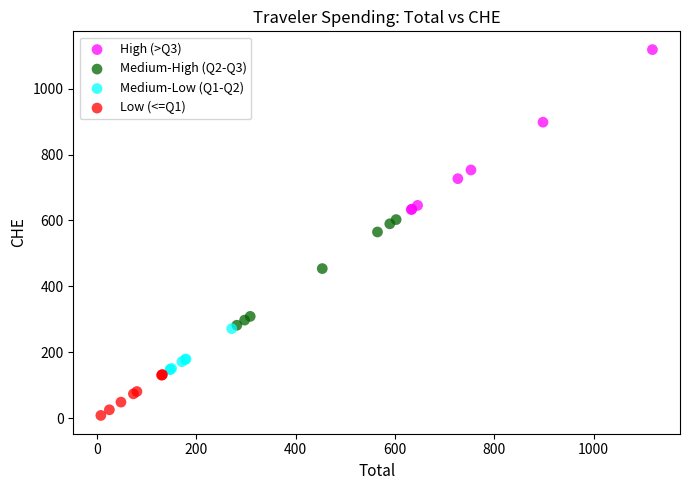

Which series reaches the maximum Y coordinate?

High (>Q3)